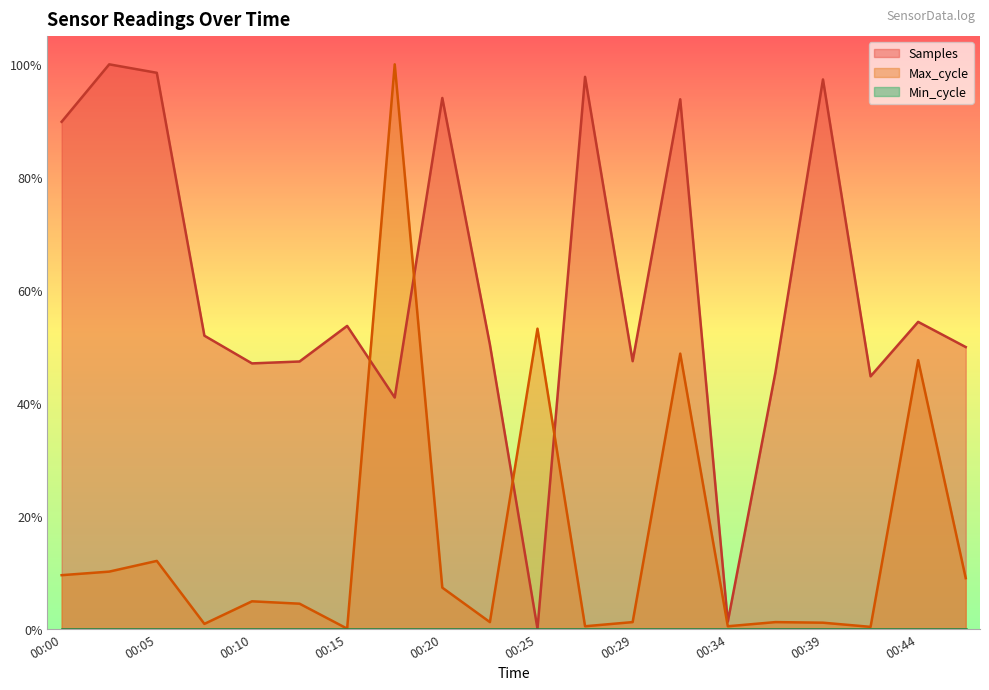

How many values in Samples are above zero?

19